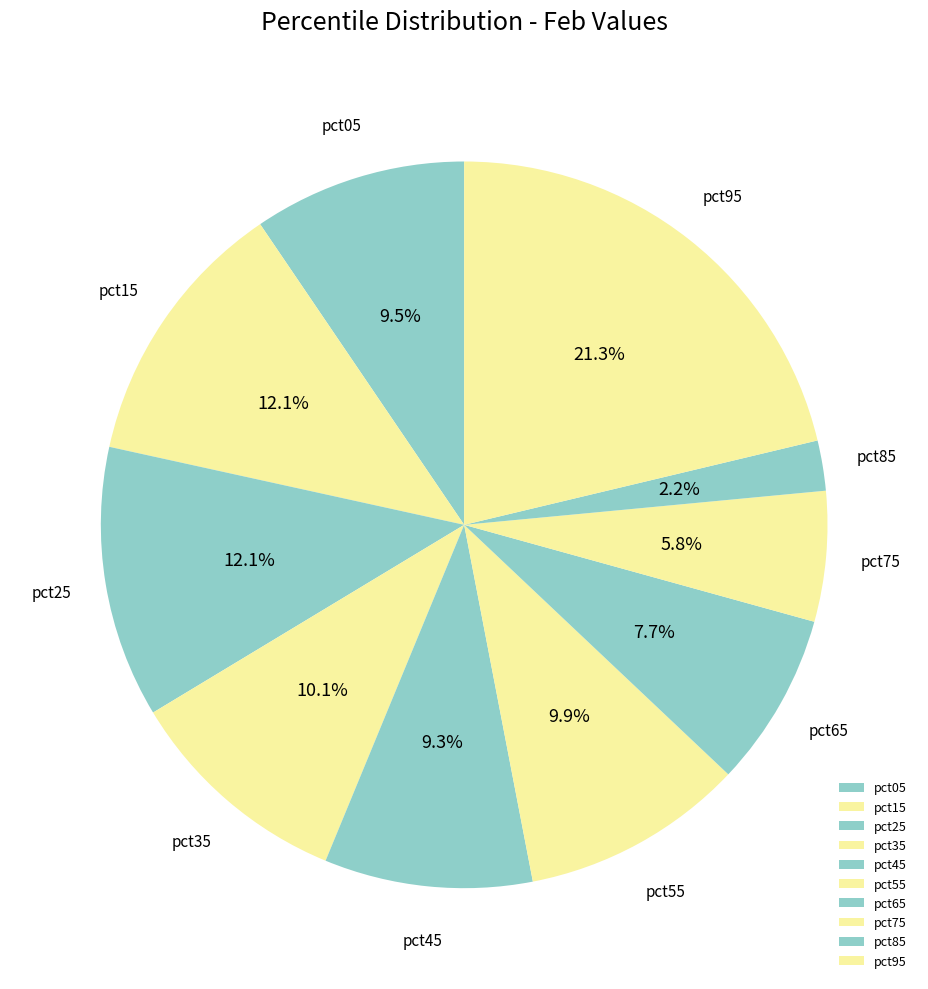

Combined, do pct15 and pct75 account for over 50%?

No